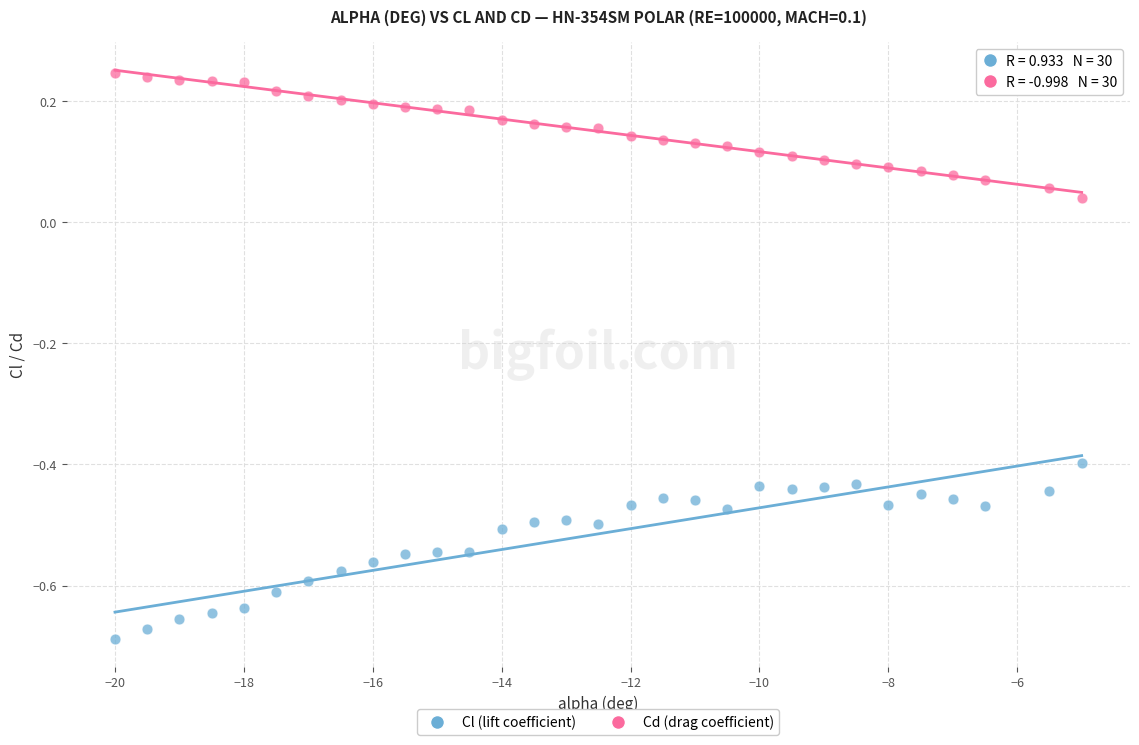

Which series has the widest spread of Y values?

Cl (lift coefficient)